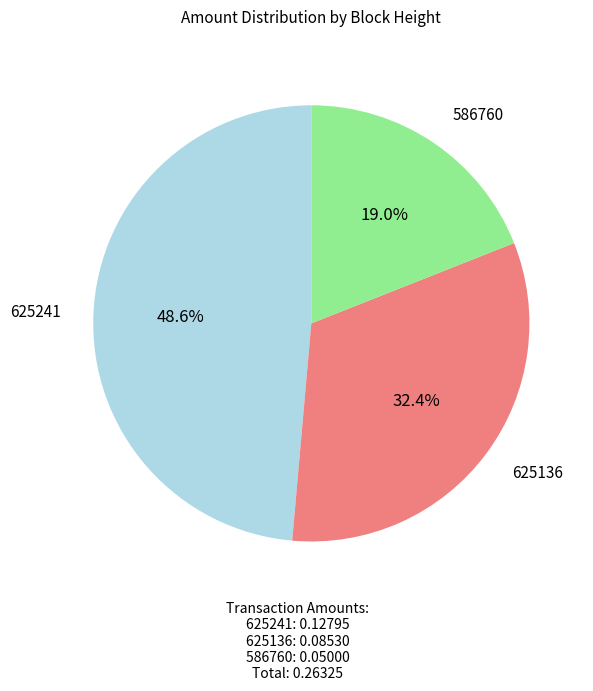

To the nearest percent, what is the difference between the largest and smallest slice percentages?

30%